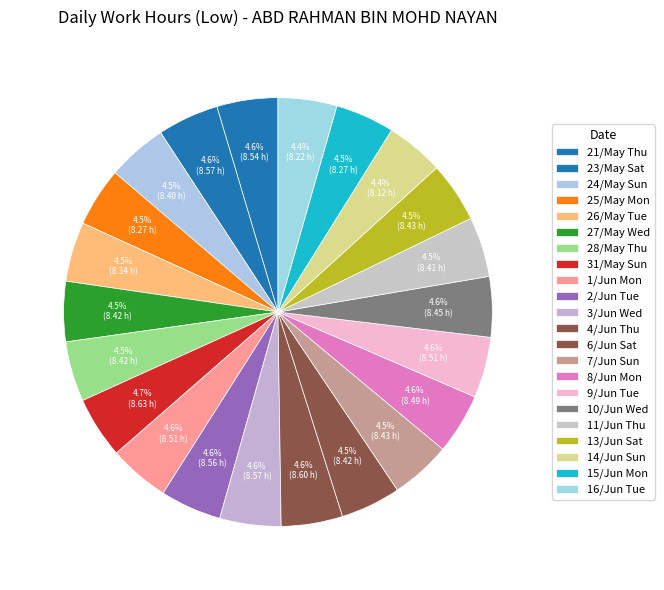

Does 15/Jun Mon represent more than half of the total?

No